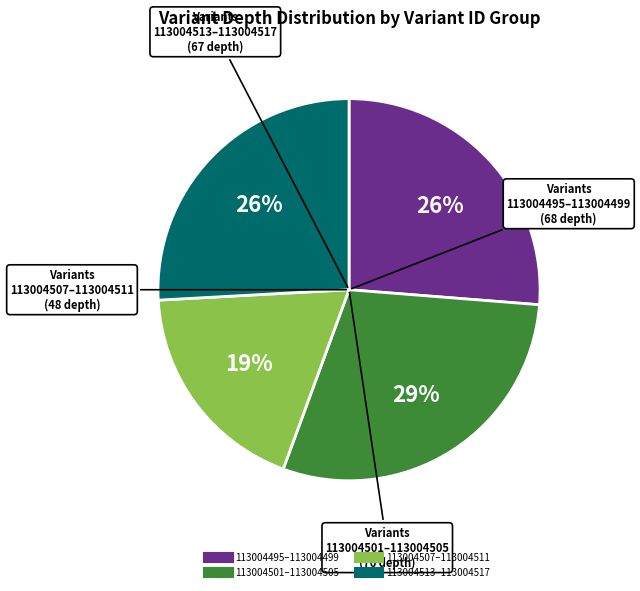

To the nearest percent, what is the average slice percentage?

25%